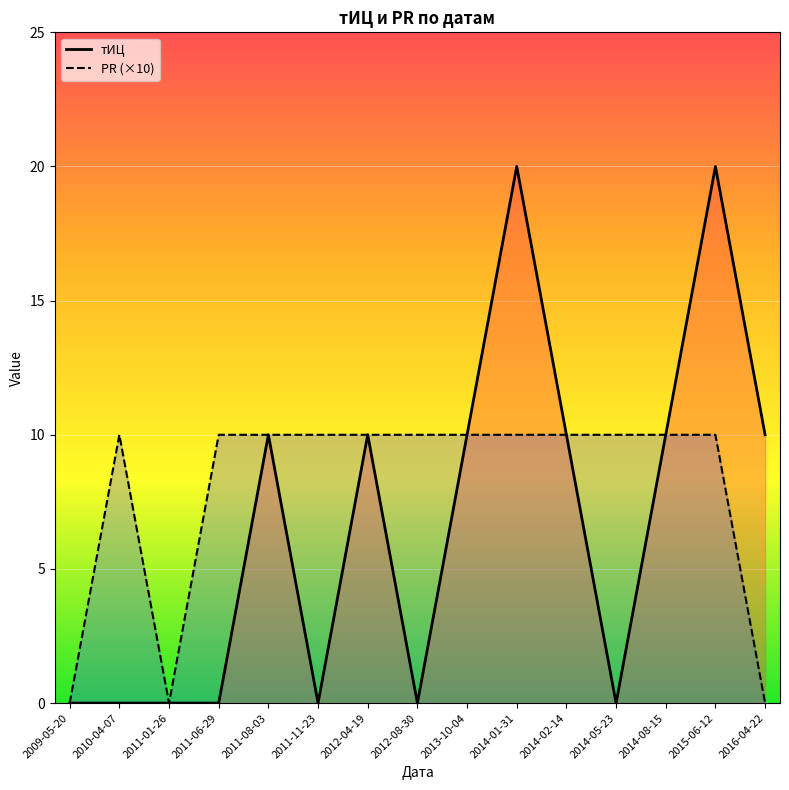

What is the sum of all PR values?

120